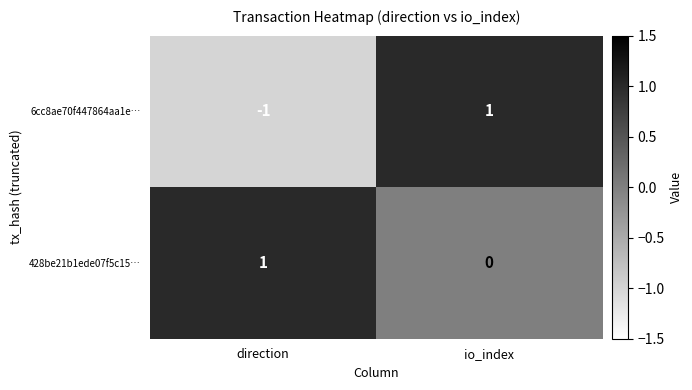

Count the number of data series in this chart.

2